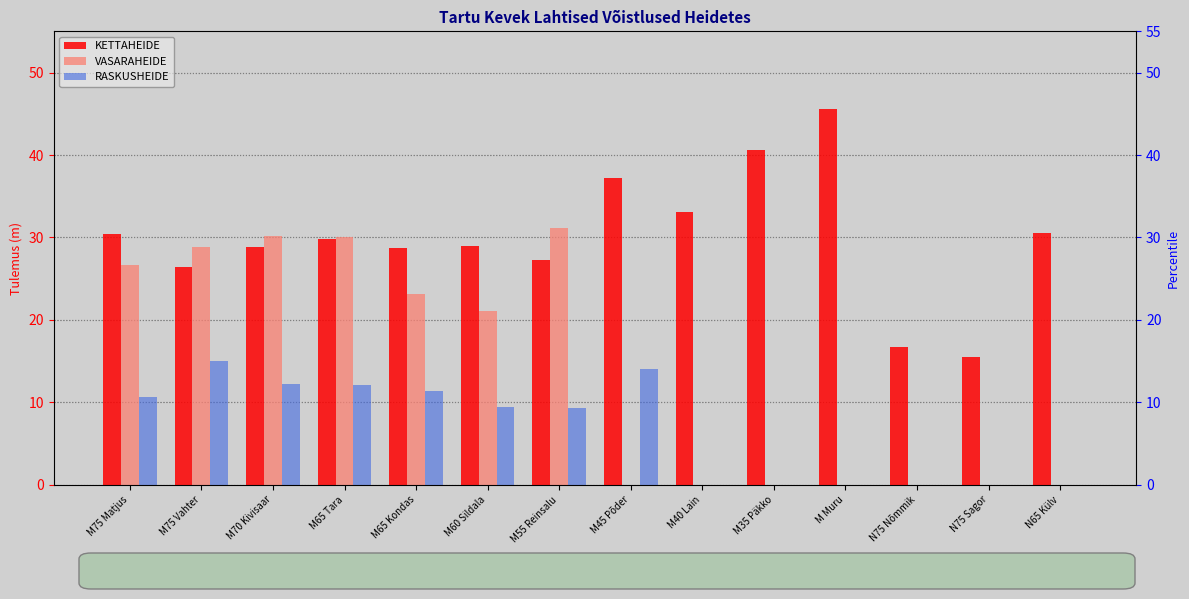

What is the sum of all RASKUSHEIDE values?

94.2